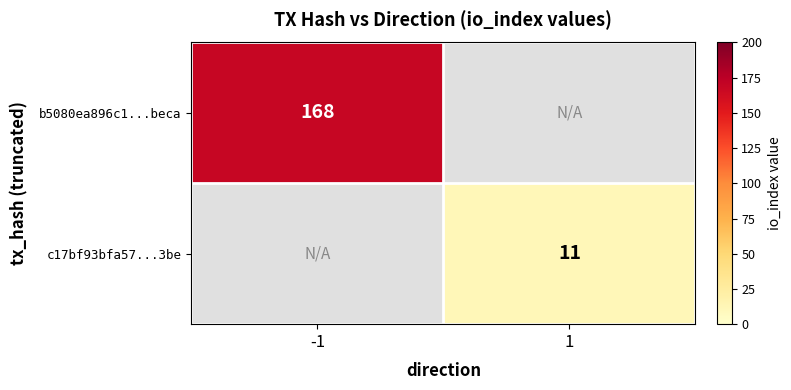

Is it true that c17bf93bfa57...3be equals 16 at 1?

False